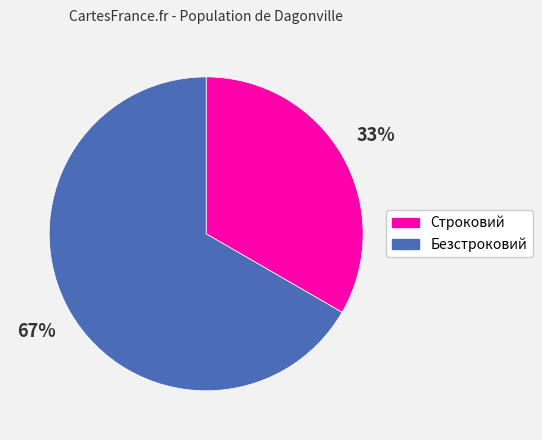

What percentage is the Безстроковий slice, to the nearest percent?

67%